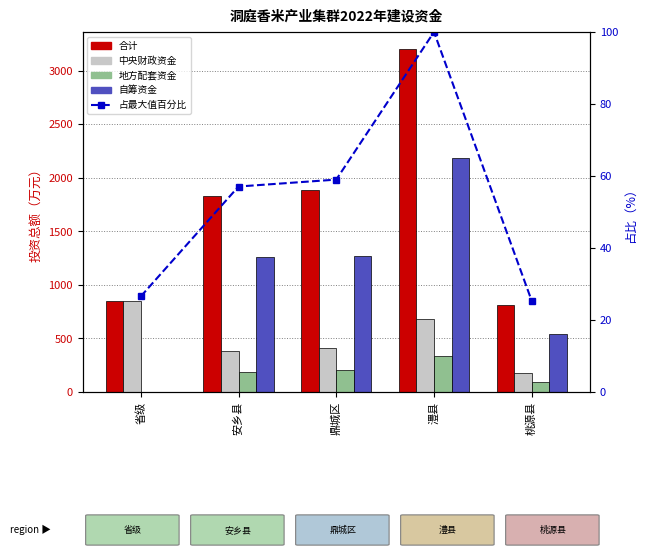

Reading left to right, extract all data points from this chart.

合计: 850.0	1828.0	1889.6	3202.6	810.0
中央财政资金: 850.0	380.0	410.0	680.0	180.0
地方配套资金: 0.0	190.0	205.0	340.0	90.0
自筹资金: 0.0	1258.0	1274.6	2182.6	540.0
占最大值百分比: 26.5	57.1	59.0	100.0	25.3